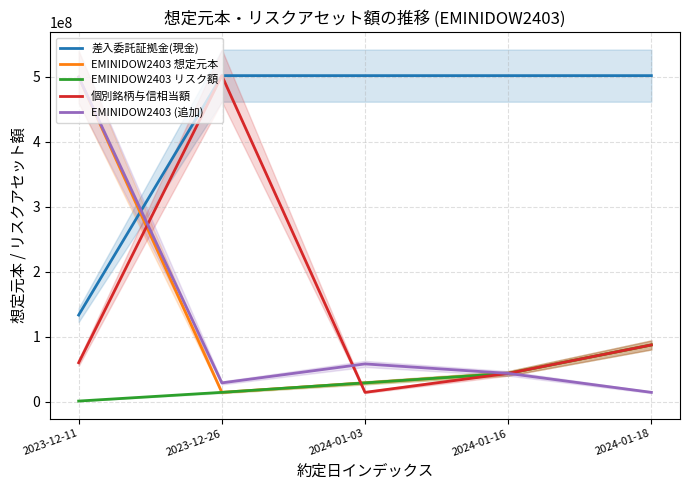

Between 2024-01-03 and 2024-01-18, which series saw the biggest shift?

個別銘柄与信相当額